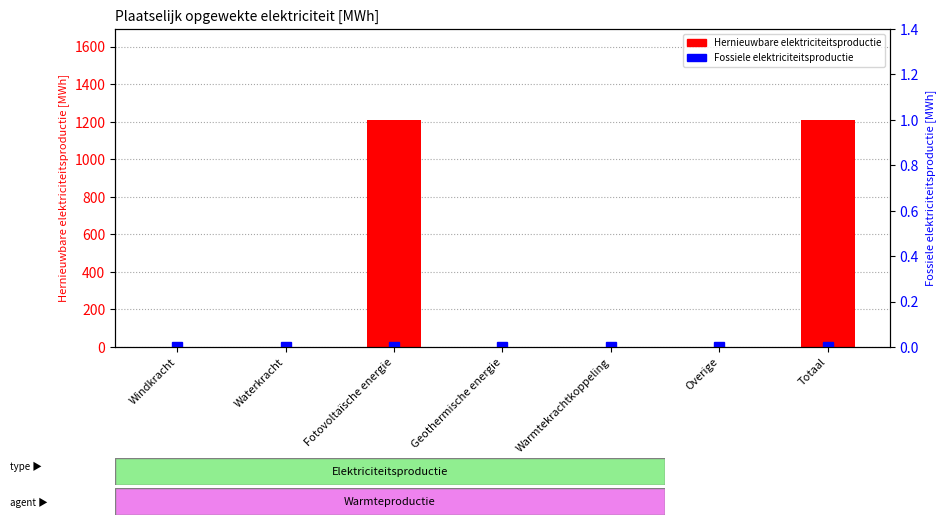

What are all the series names shown in the legend?

Hernieuwbare elektriciteitsproductie, Fossiele elektriciteitsproductie